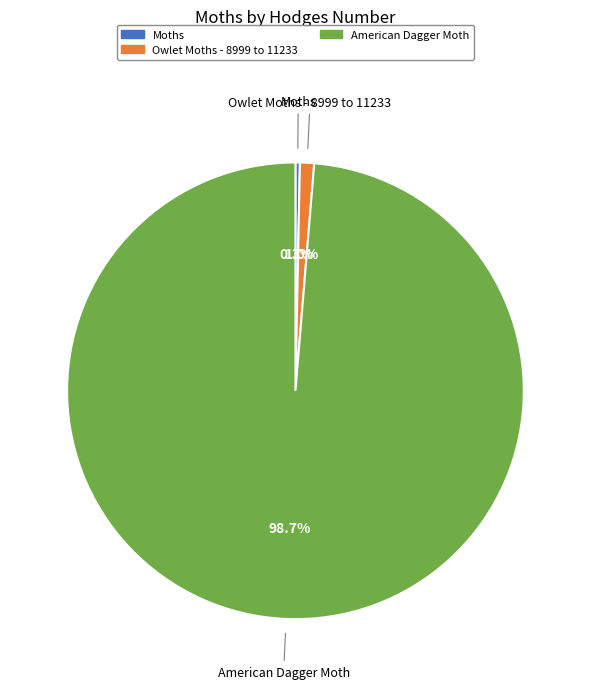

To the nearest percent, what is the average slice percentage?

33%